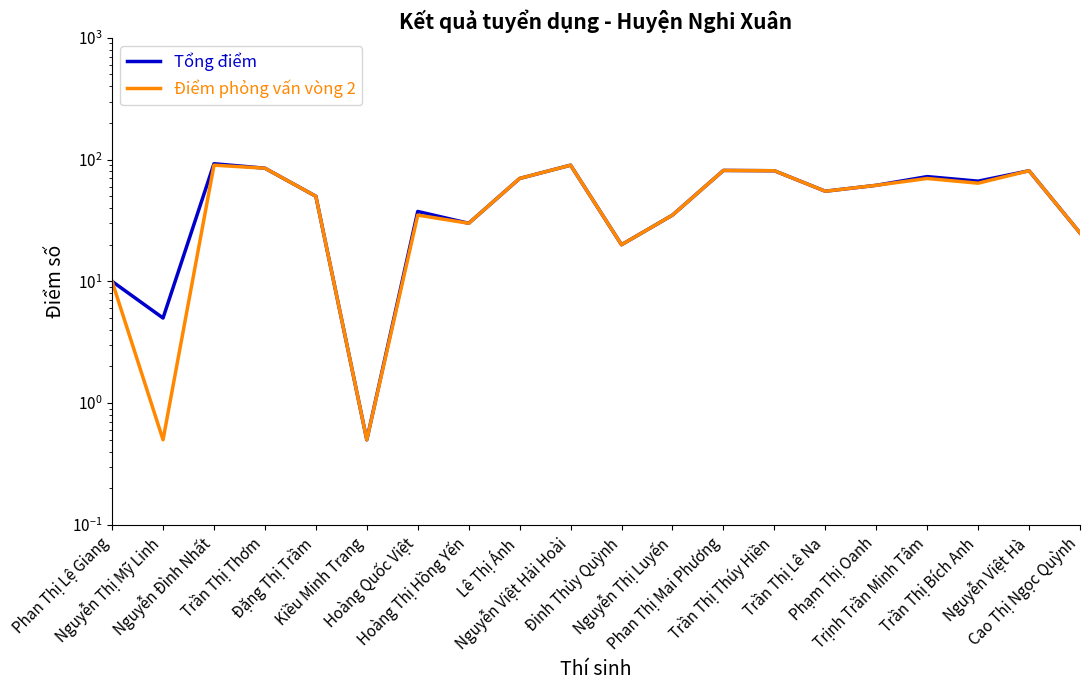

Is the value of Tổng điểm at Phan Thị Mai Phương greater than the value of Điểm phỏng vấn vòng 2 at Cao Thị Ngọc Quỳnh?

Yes